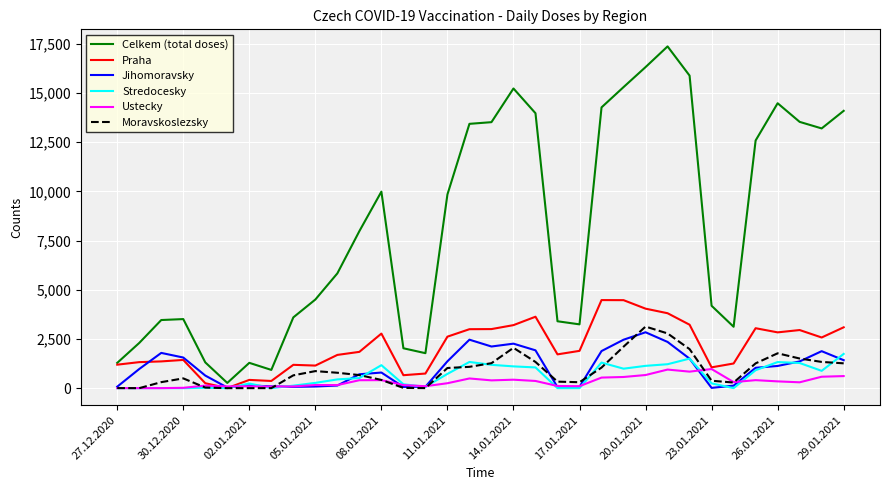

What is the greatest value displayed?

17369